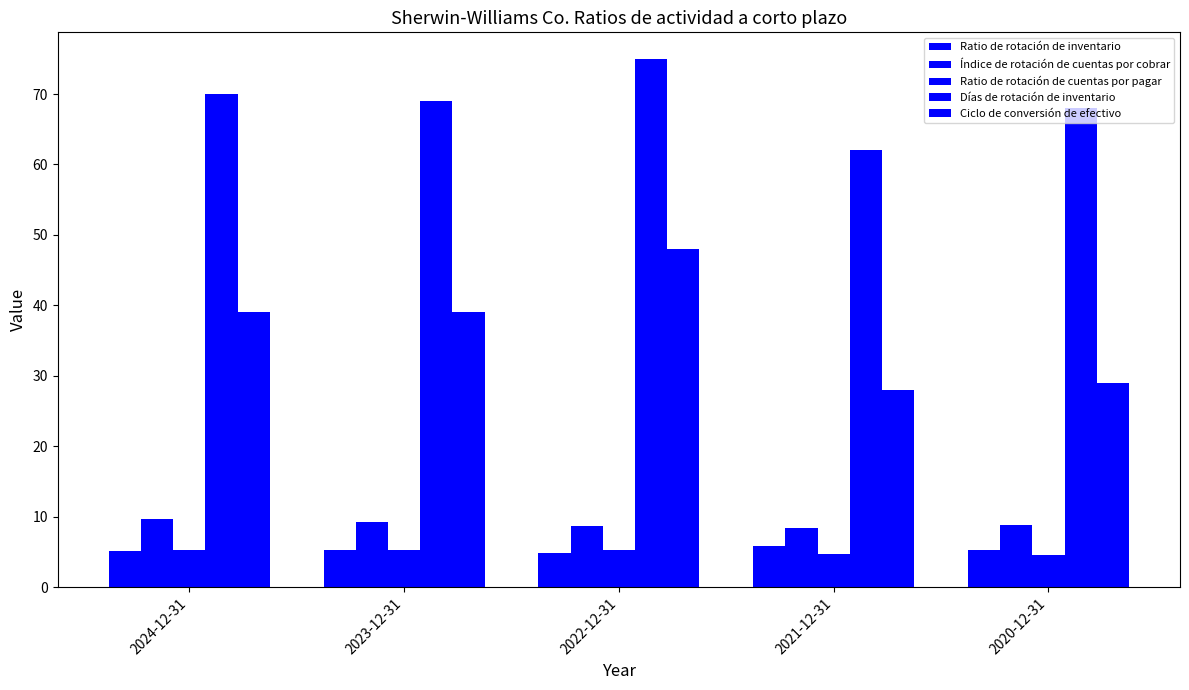

What is the maximum value for Ratio de rotación de inventario?

5.9